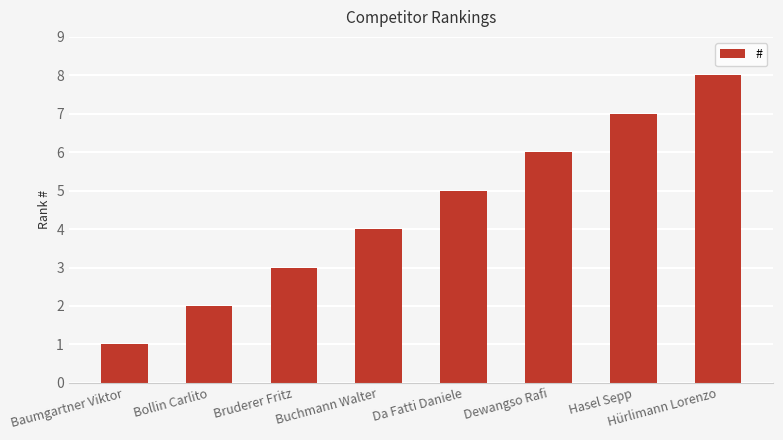

Are the bars grouped side by side (vs. stacked)?

No